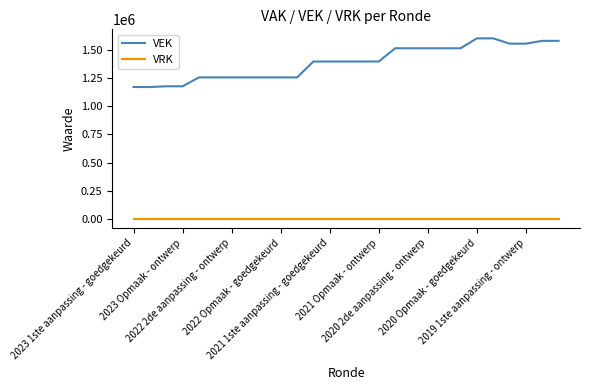

List the series in order of their peak value, lowest first.

VRK, VEK